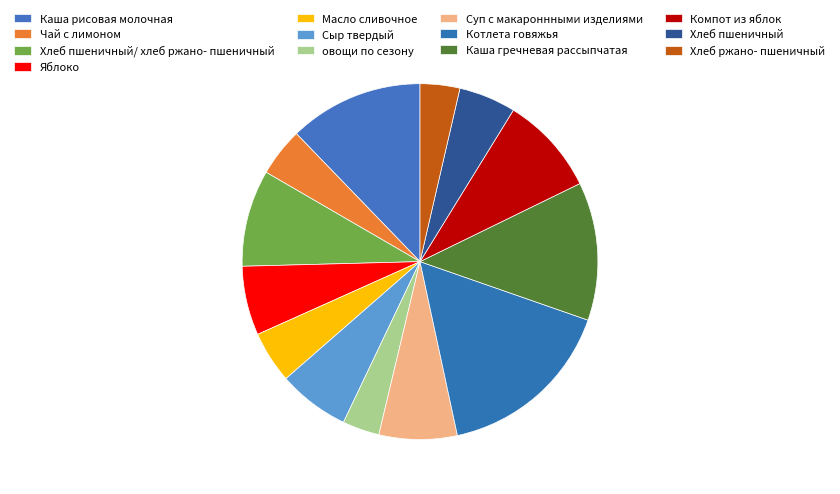

Combined, do Чай с лимоном and овощи по сезону account for over 50%?

No